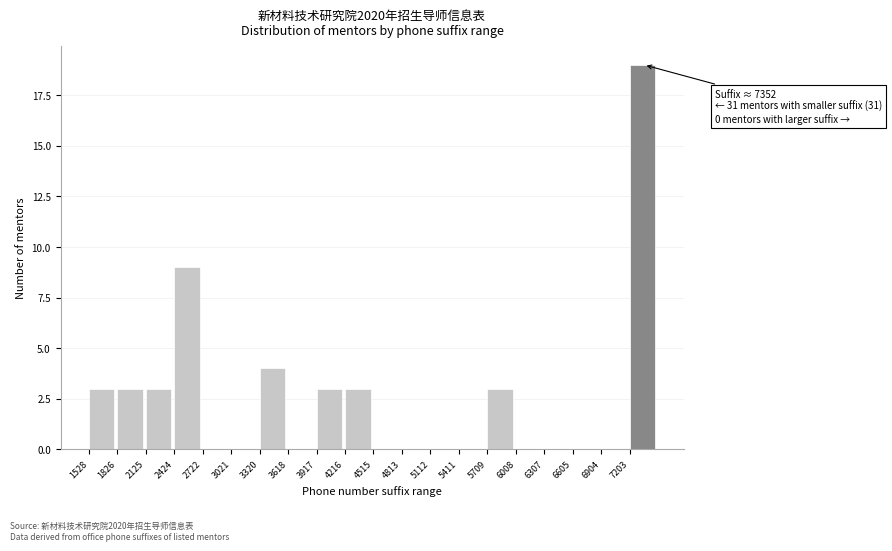

Over which range of the x-axis is the bar tallest?

7200 to 7500